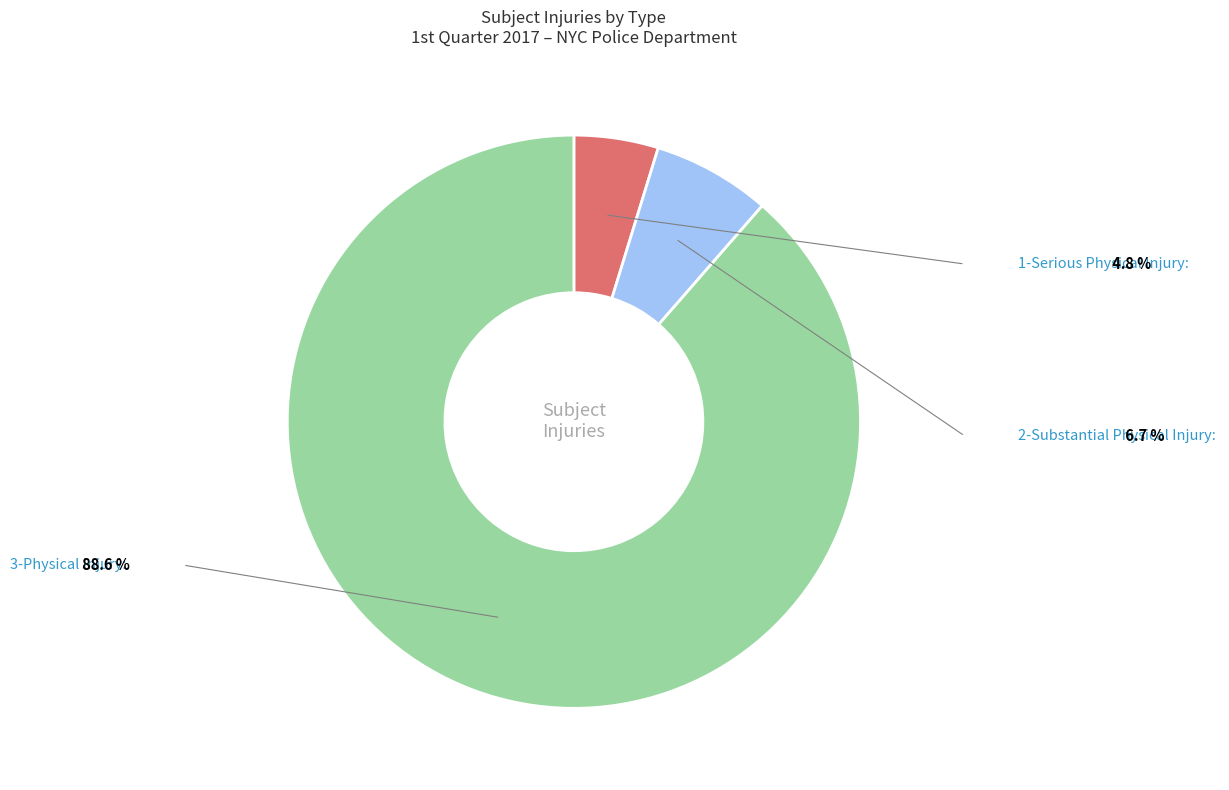

How many slices are in this pie chart?

3